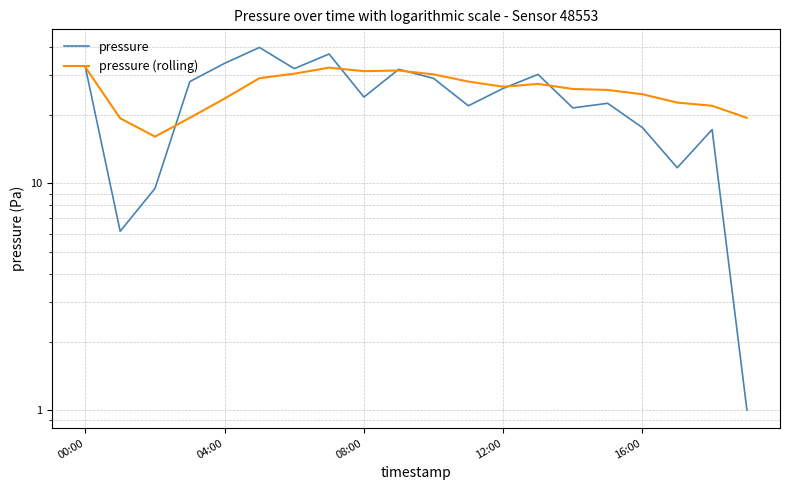

Does the chart have visible grid lines?

Yes